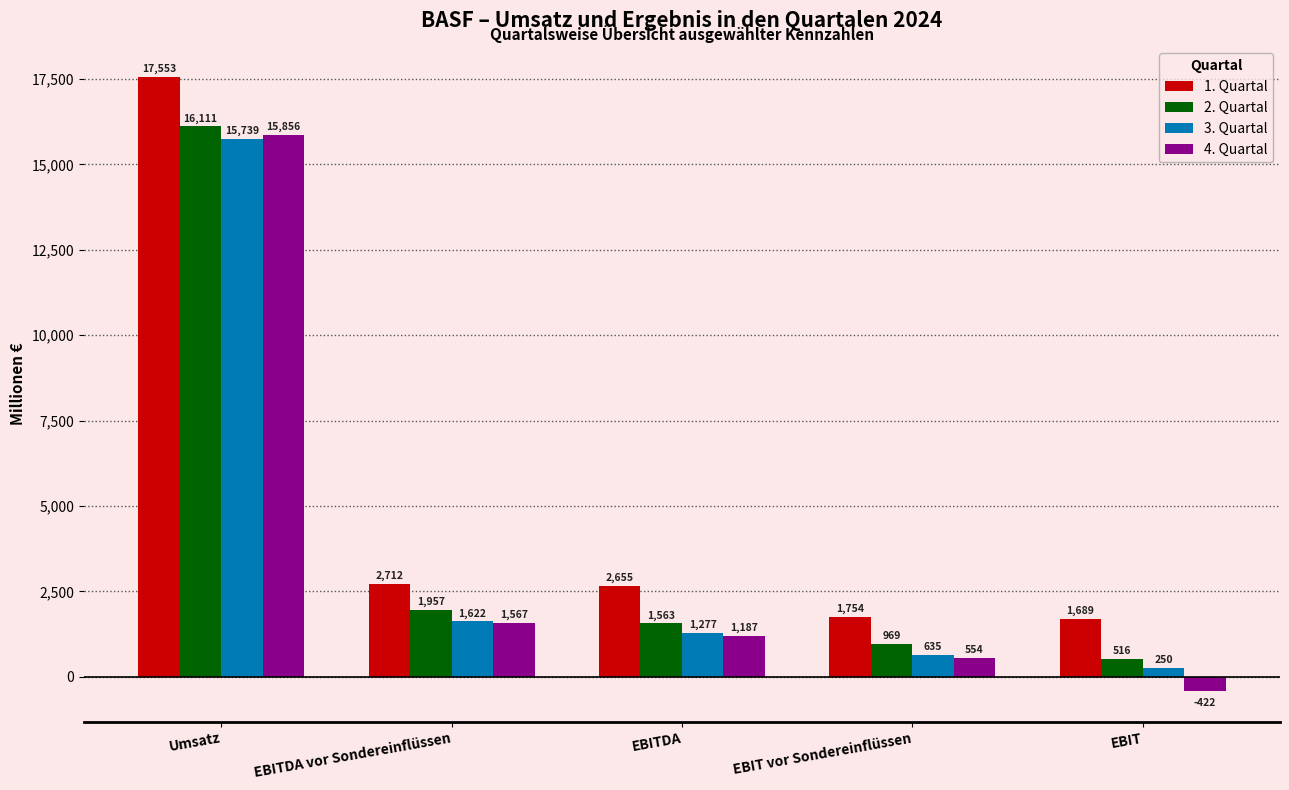

Reading right to left, transcribe all the data shown in this chart.

1. Quartal: EBIT=1689	EBIT vor Sondereinflüssen=1754	EBITDA=2655	EBITDA vor Sondereinflüssen=2712	Umsatz=17553
2. Quartal: EBIT=516	EBIT vor Sondereinflüssen=969	EBITDA=1563	EBITDA vor Sondereinflüssen=1957	Umsatz=16111
3. Quartal: EBIT=250	EBIT vor Sondereinflüssen=635	EBITDA=1277	EBITDA vor Sondereinflüssen=1622	Umsatz=15739
4. Quartal: EBIT=-422	EBIT vor Sondereinflüssen=554	EBITDA=1187	EBITDA vor Sondereinflüssen=1567	Umsatz=15856